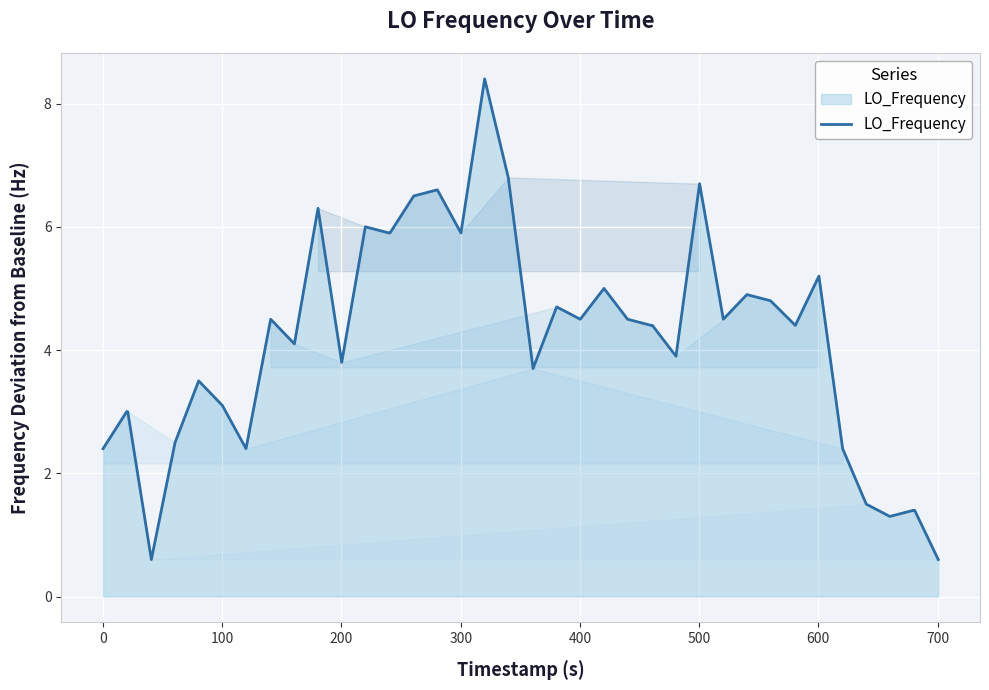

What is the difference between the maximum and minimum values?

7.8